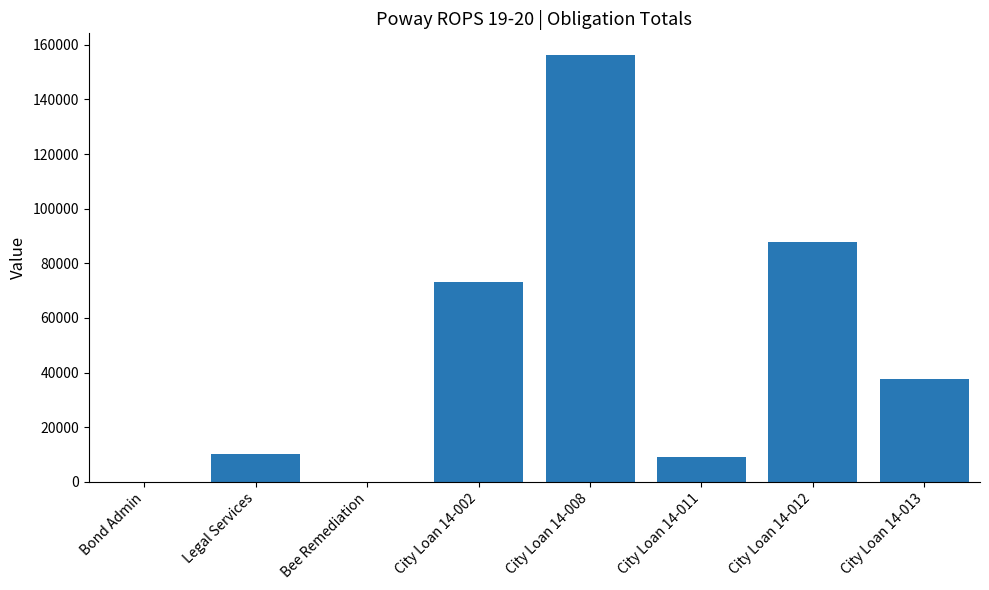

What is the change in value from Legal Services to City Loan 14-002?

+63128